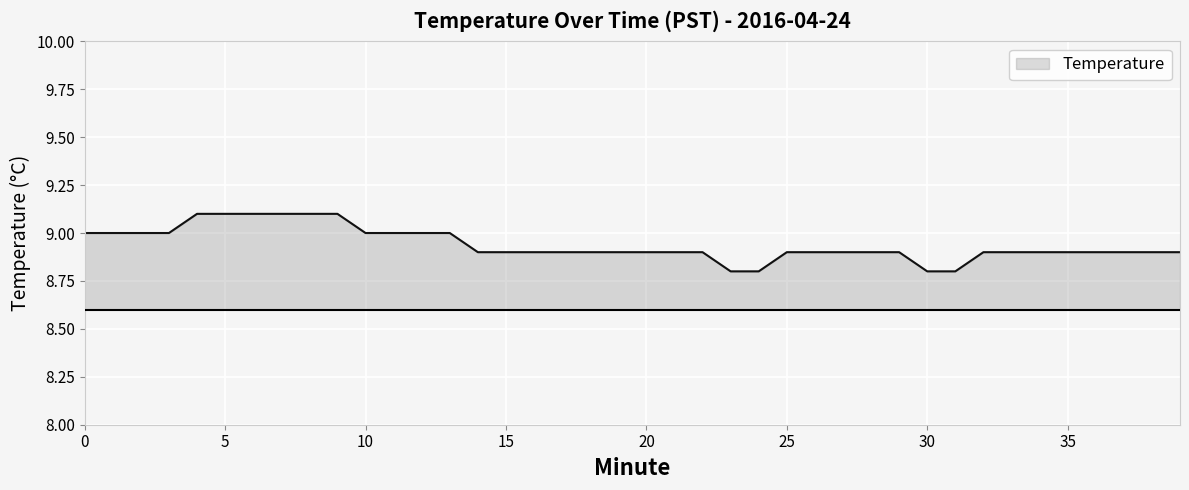

What is the maximum value shown in the chart?

9.1